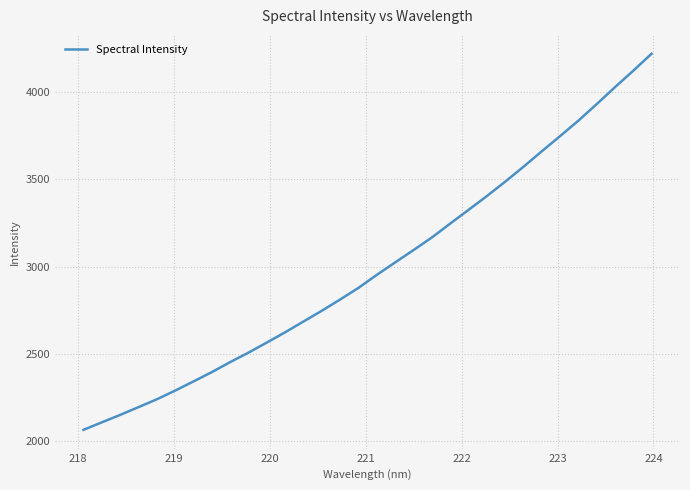

What is the difference between the maximum and minimum values?

2153.4